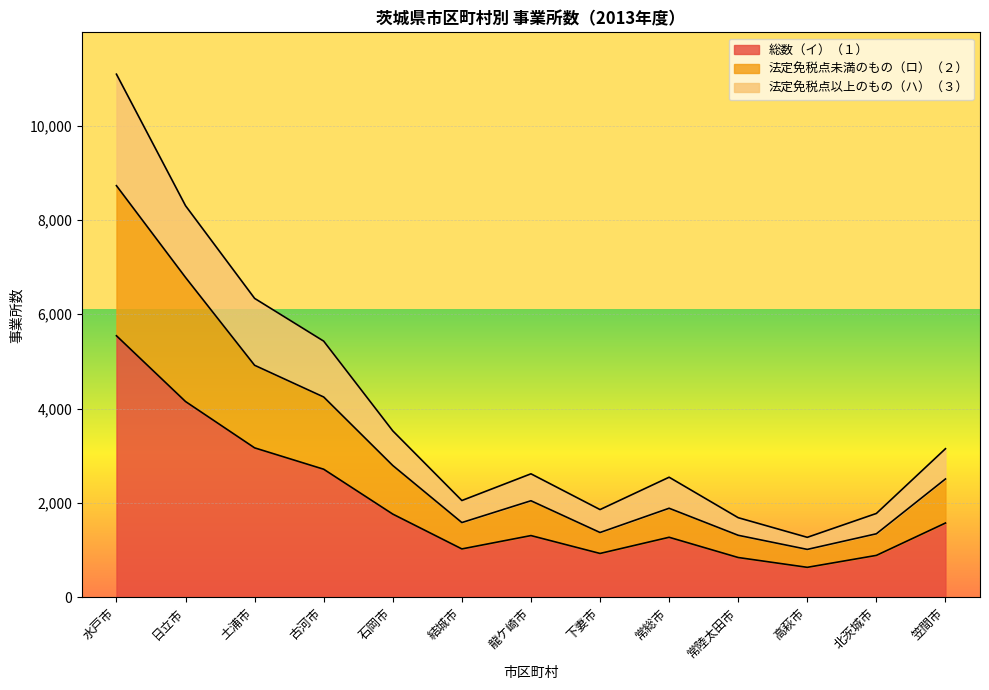

How many categories are shown in the chart?

13